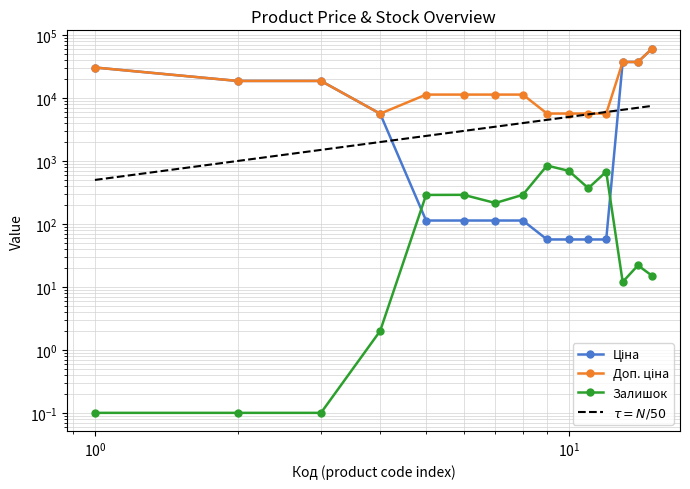

True or false: Доп. ціна and Ціна intersect in this chart.

False